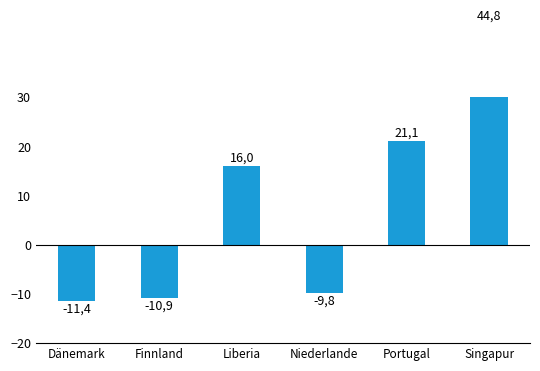

List the labels in order of value, smallest first.

Dänemark, Finnland, Niederlande, Liberia, Portugal, Singapur